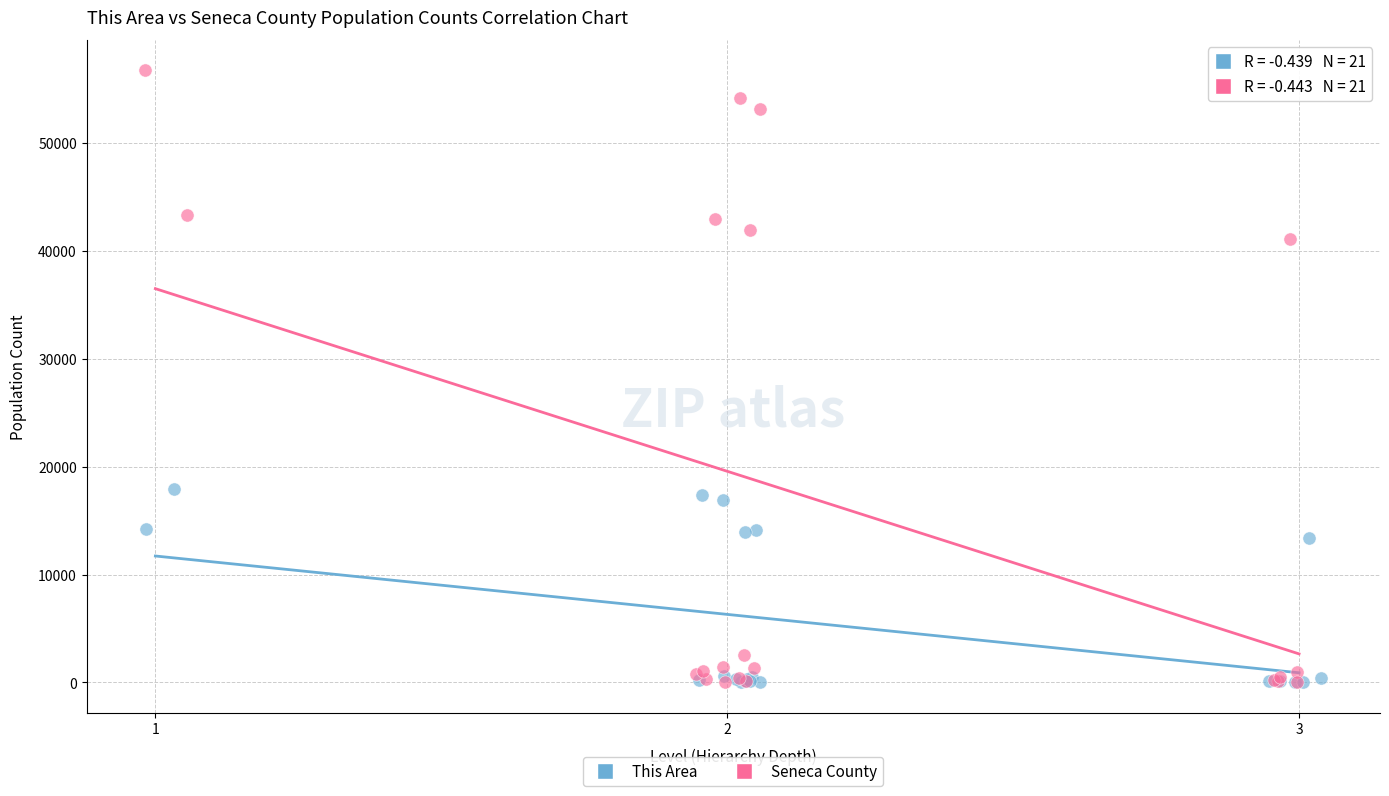

Which series has the largest Y range (max minus min)?

Seneca County